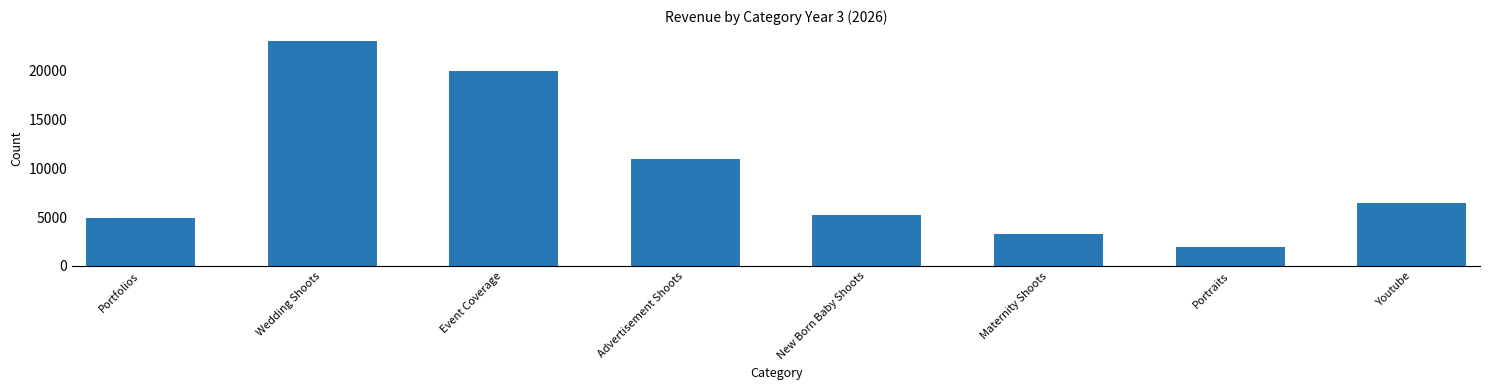

Which category has the highest value across all series?

Wedding Shoots